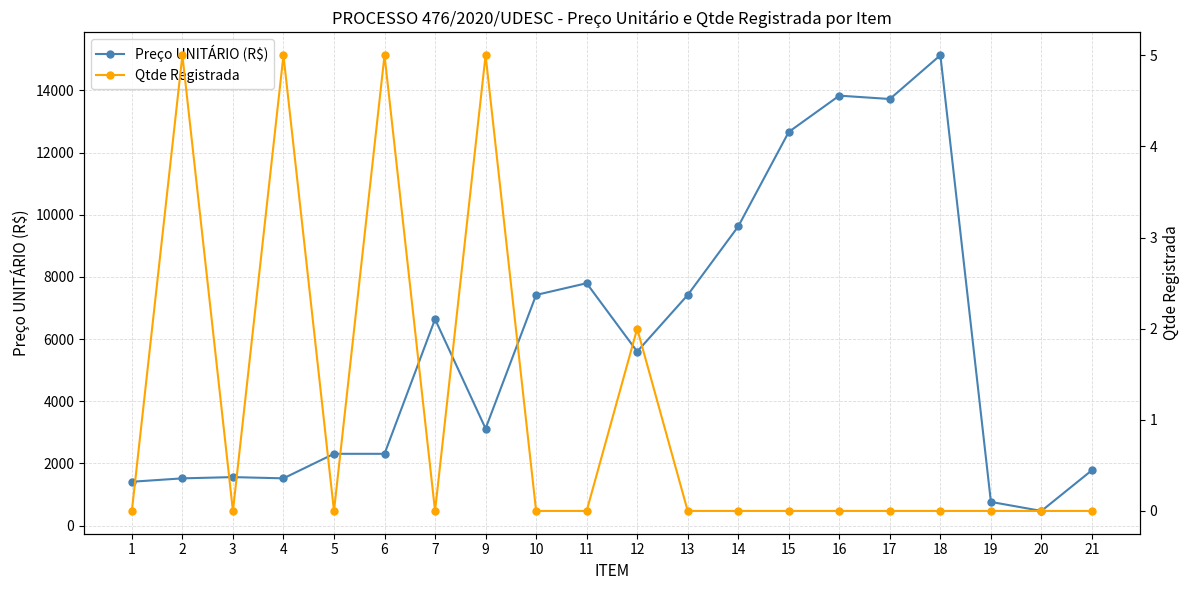

True or false: Preço UNITÁRIO (R$) and Qtde Registrada cross at least once.

False